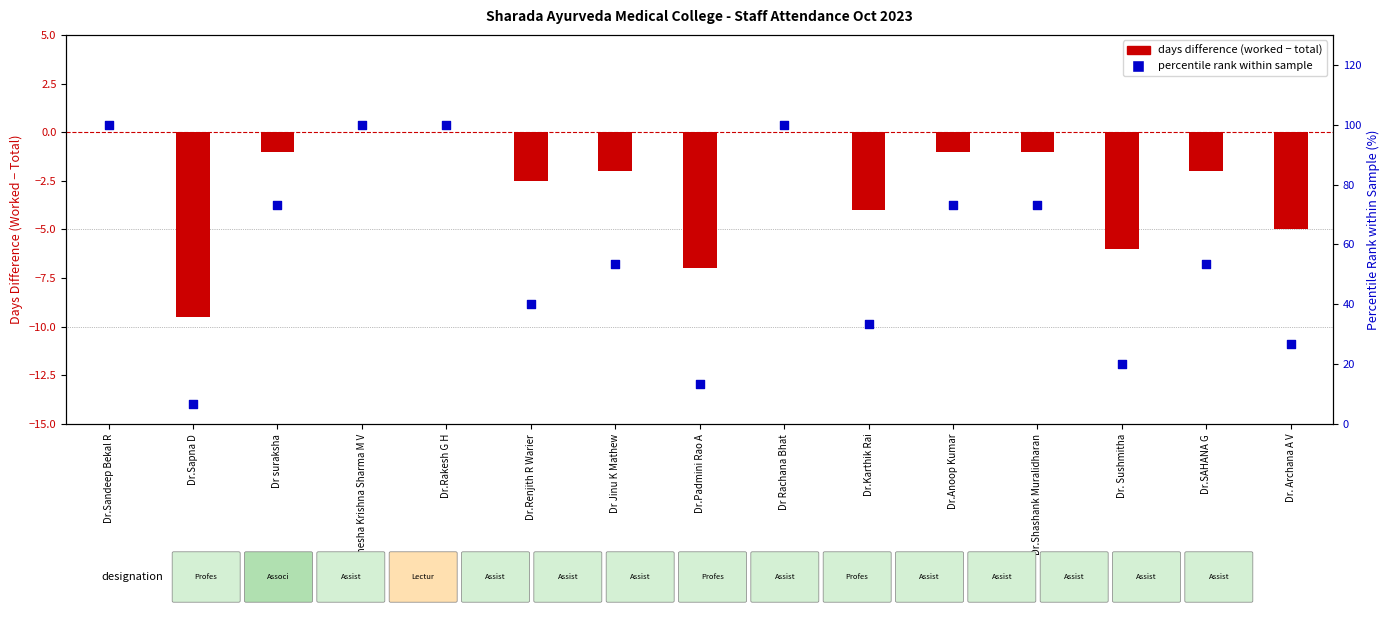

At which category is the sum across all series the highest?

Dr.Sandeep Bekal R